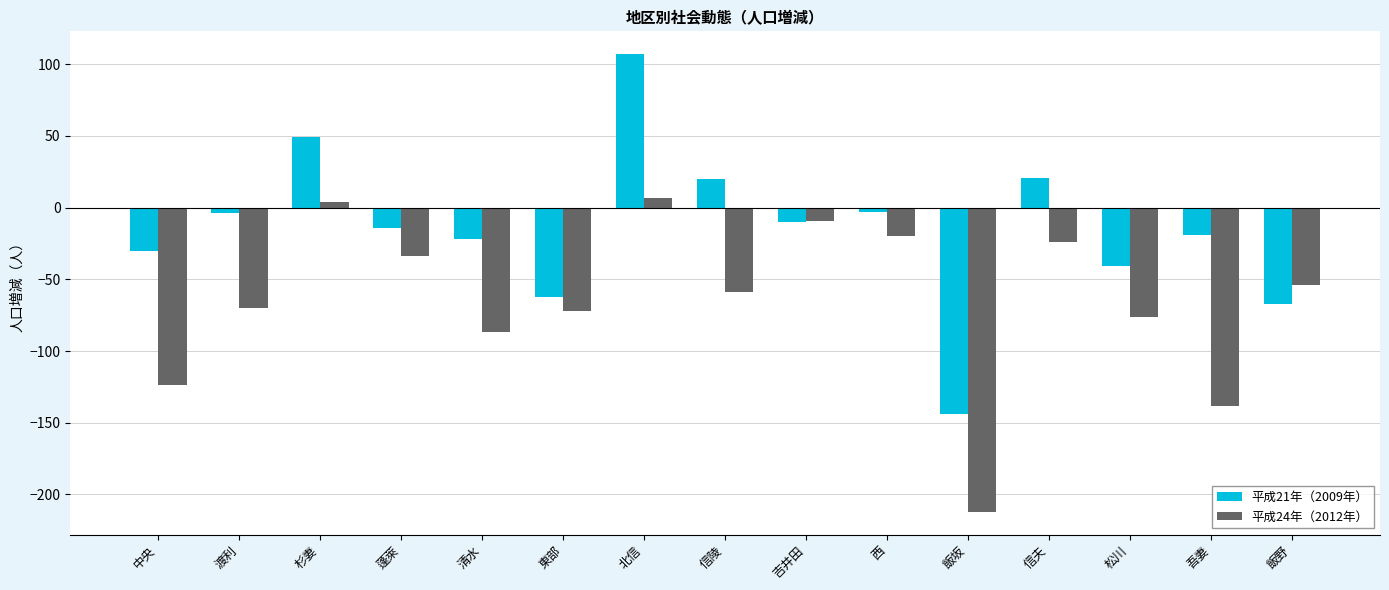

Which series has the largest total across all categories?

平成21年（2009年）